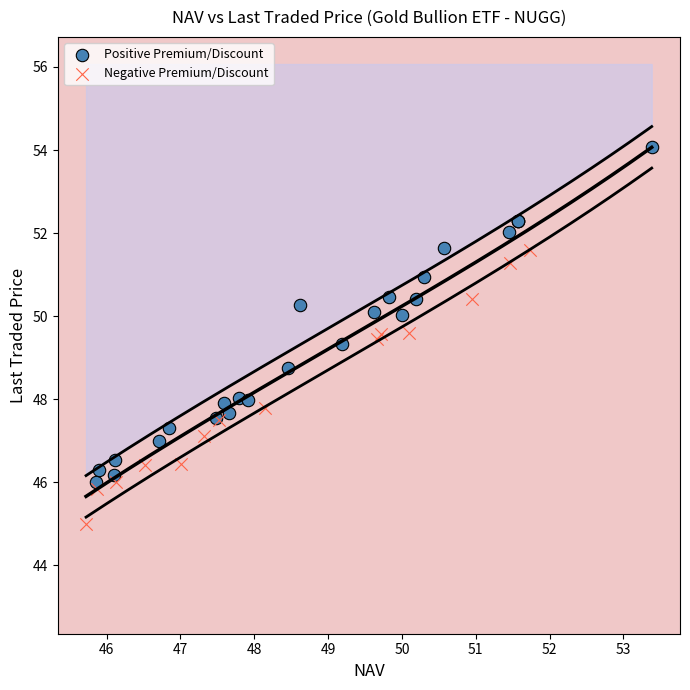

Which series contains the highest Y value?

Positive Premium/Discount